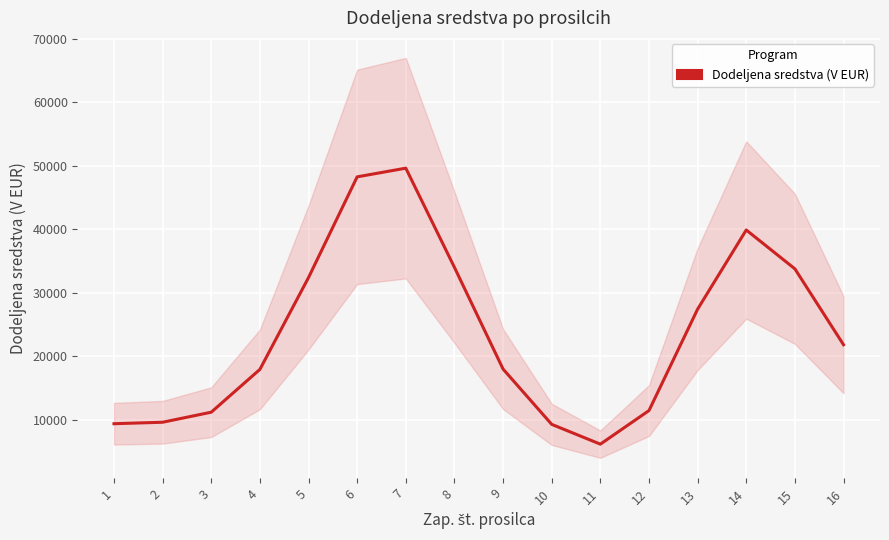

Which label corresponds to the largest value in the chart?

7